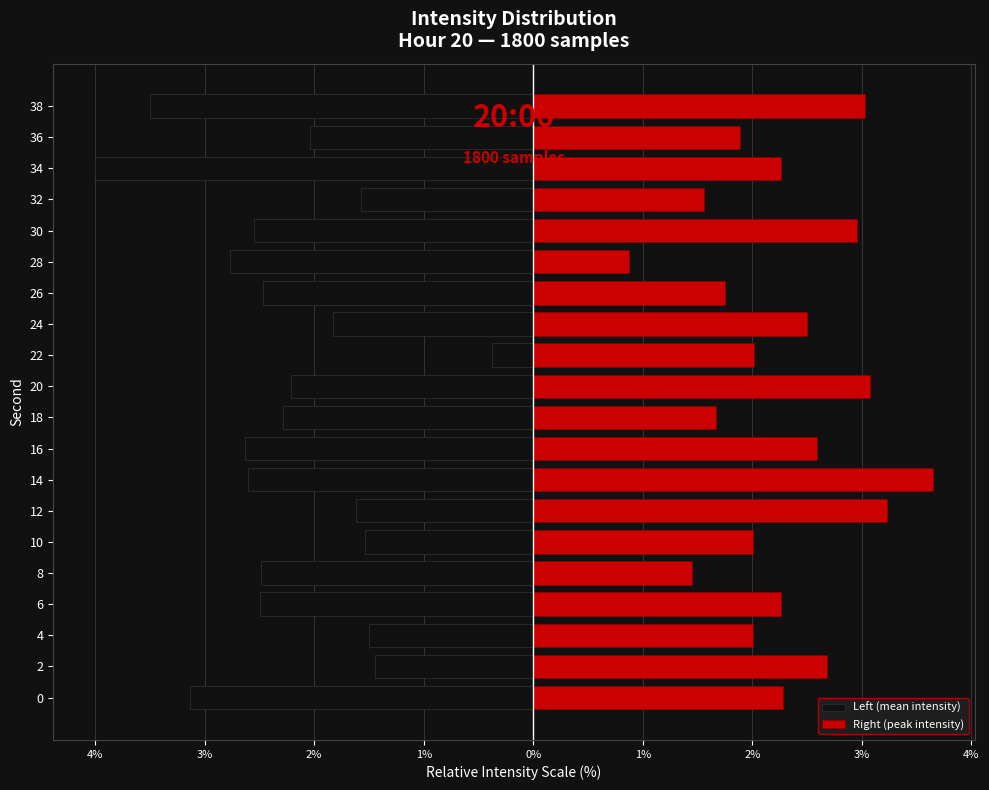

Are the bars horizontal?

Yes